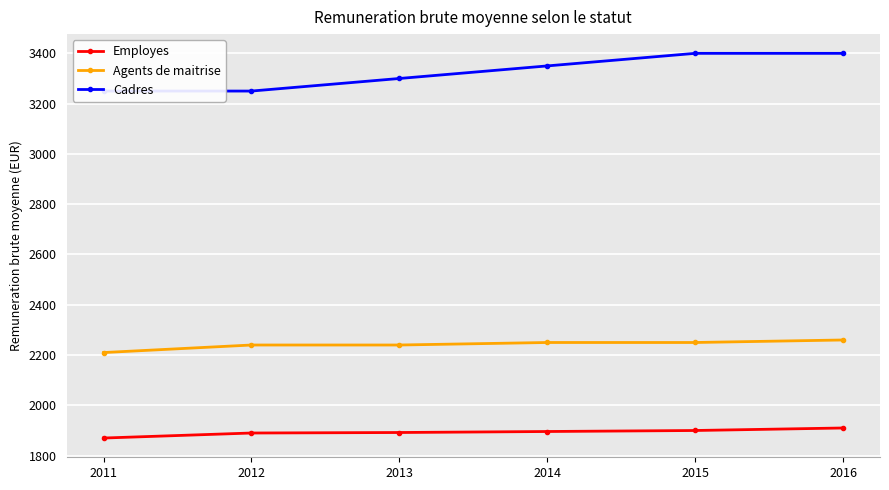

Is the value of Agents de maitrise at 2012 greater than the value of Cadres at 2011?

No